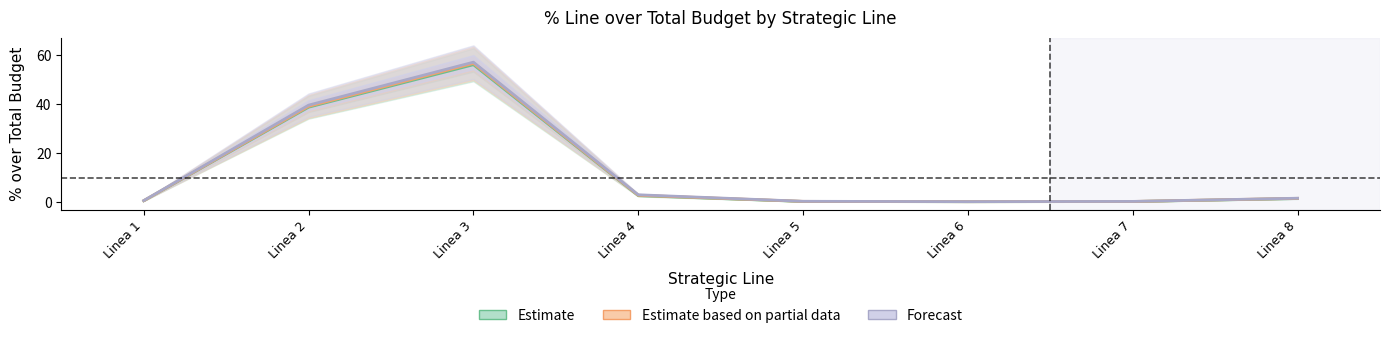

True or false: Forecast and Estimate cross at least once.

False